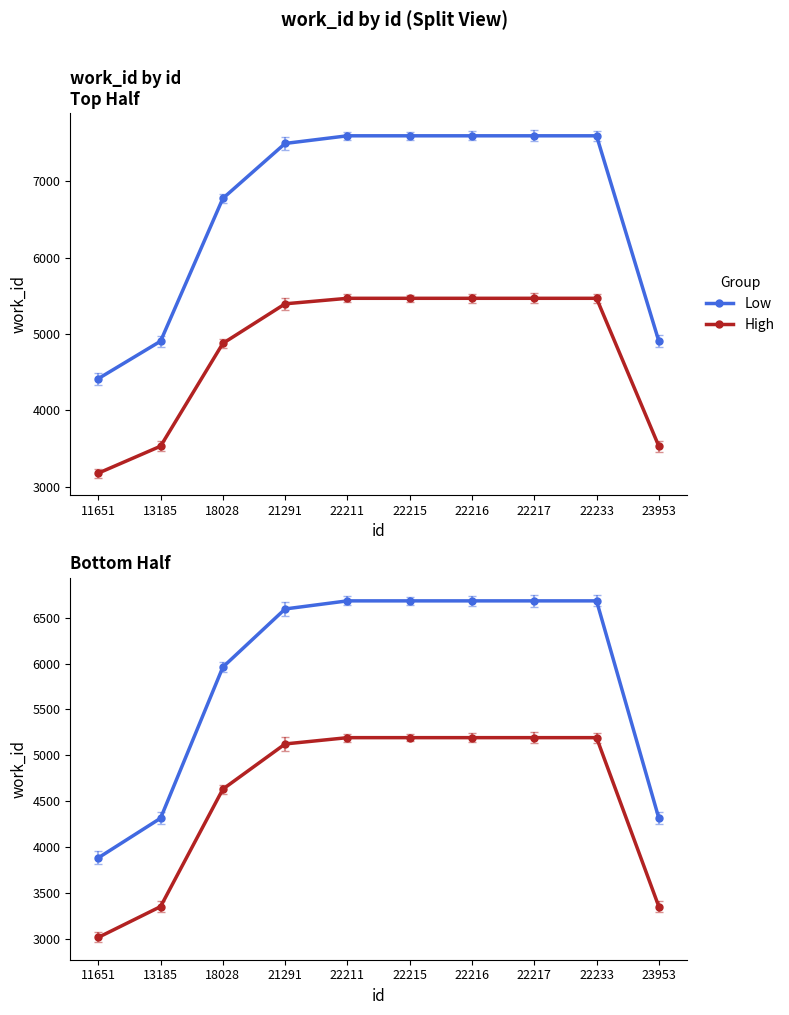

True or false: High has more than 1 points higher than both neighbors.

False